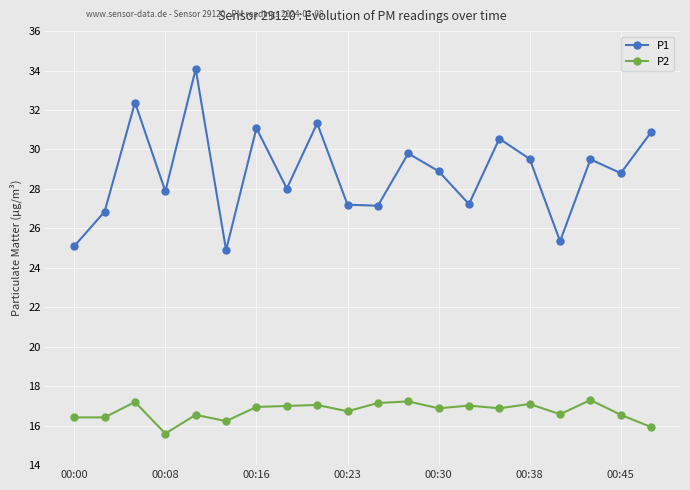

What is the value of the P1 point at the 9th from the left?

31.3